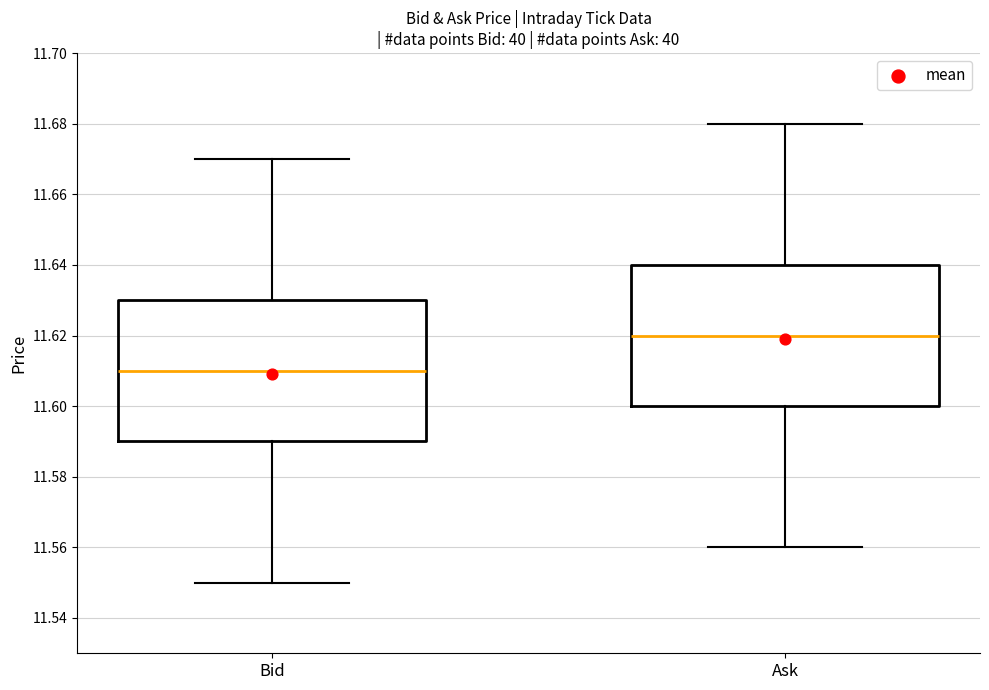

Where does the upper whisker of the box for Bid end on the y-axis? The values are not printed on the chart, so give them approximately, as read against the axis.

11.67